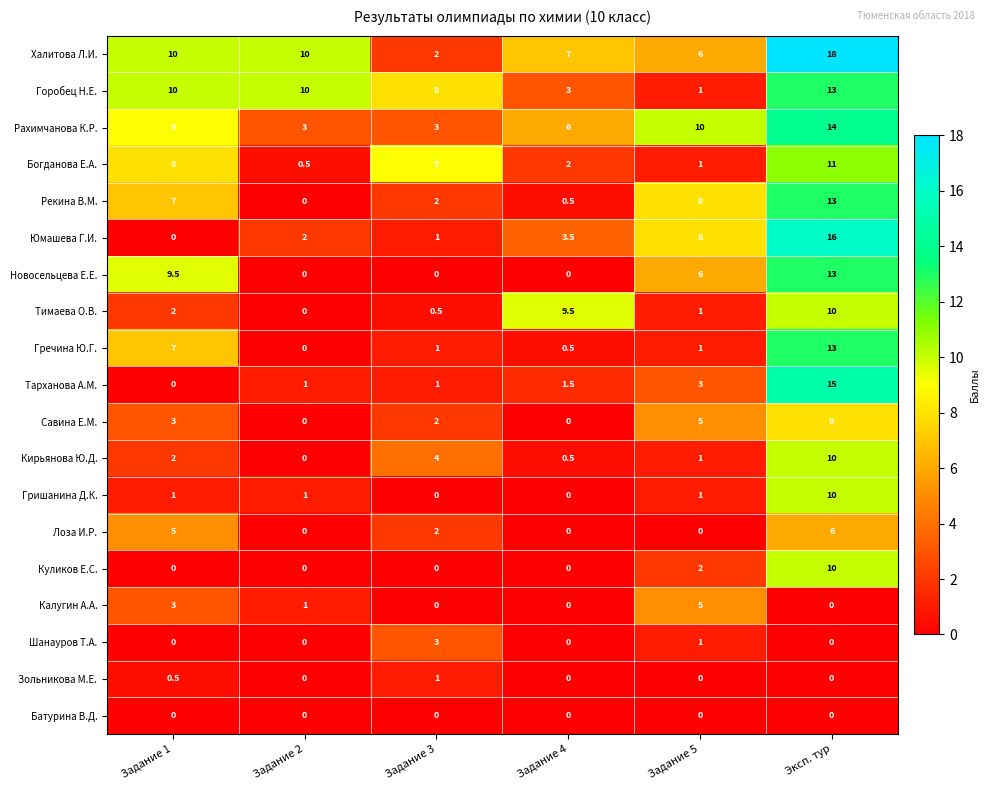

Which series has the largest total across all categories?

Халитова Л.И.